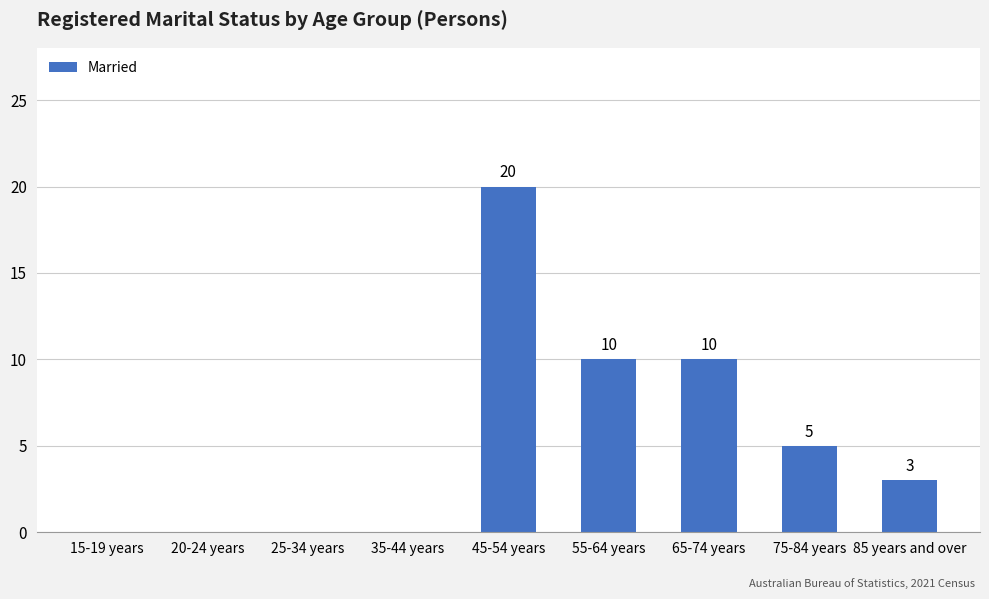

How many distinct data groups are displayed?

1